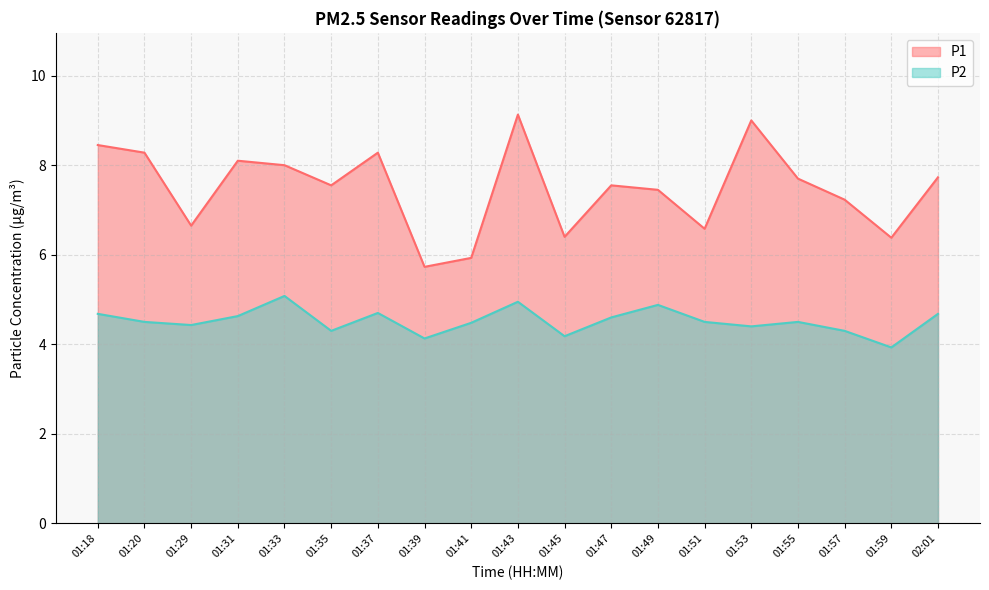

At which label does P1 reach its peak?

01:43